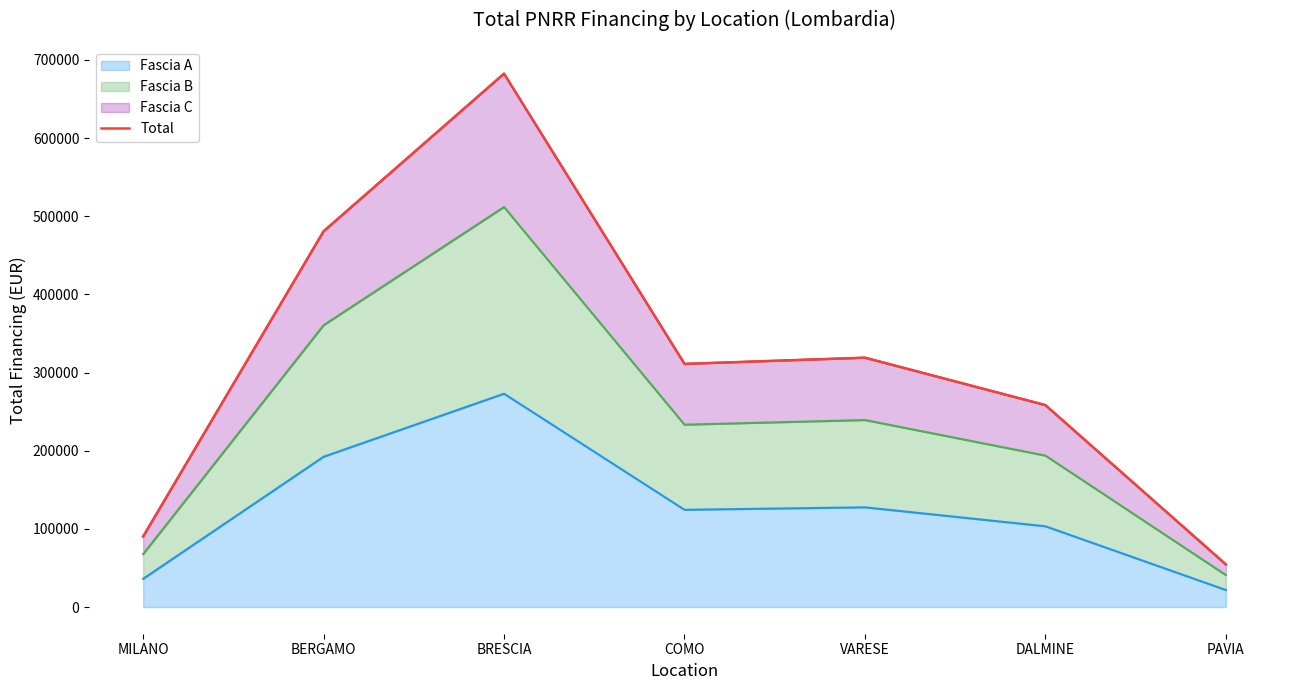

Reading left to right, extract all data points from this chart.

MILANO=90268.6	BERGAMO=480788.9	BRESCIA=682502.5	COMO=311137.0	VARESE=319070.1	DALMINE=258386.7	PAVIA=54577.6